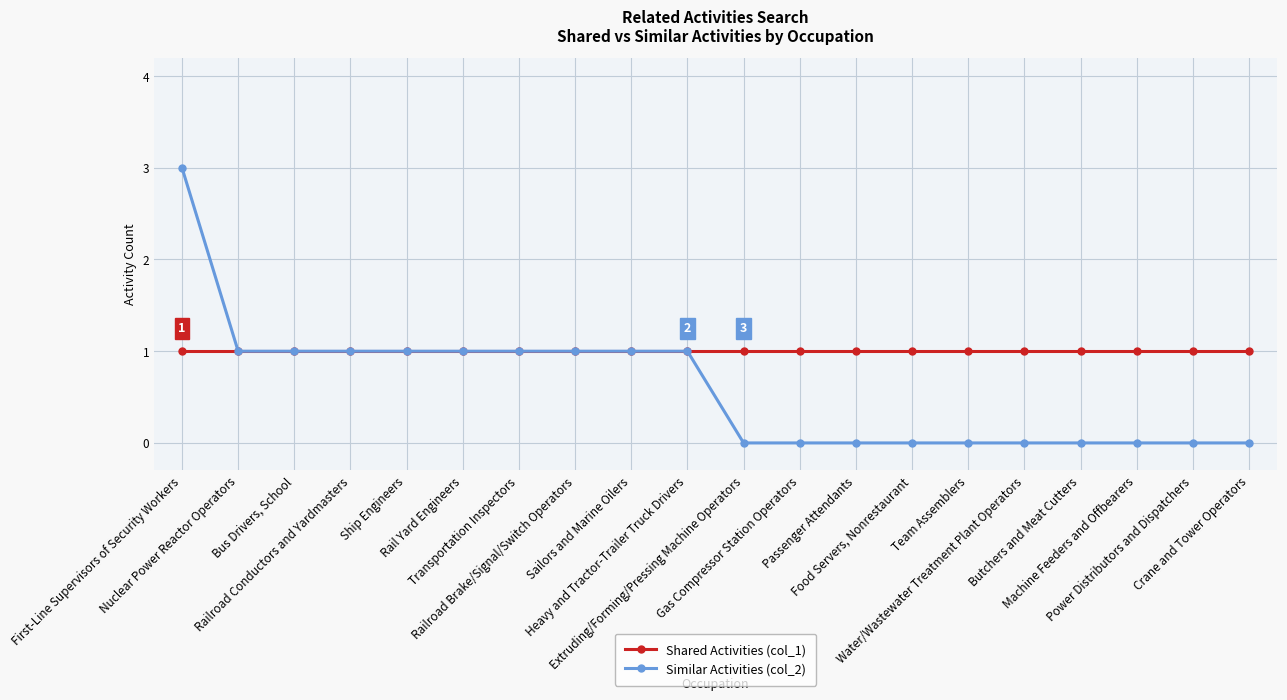

Rank the series by their average value, from lowest to highest.

Similar Activities (col_2), Shared Activities (col_1)